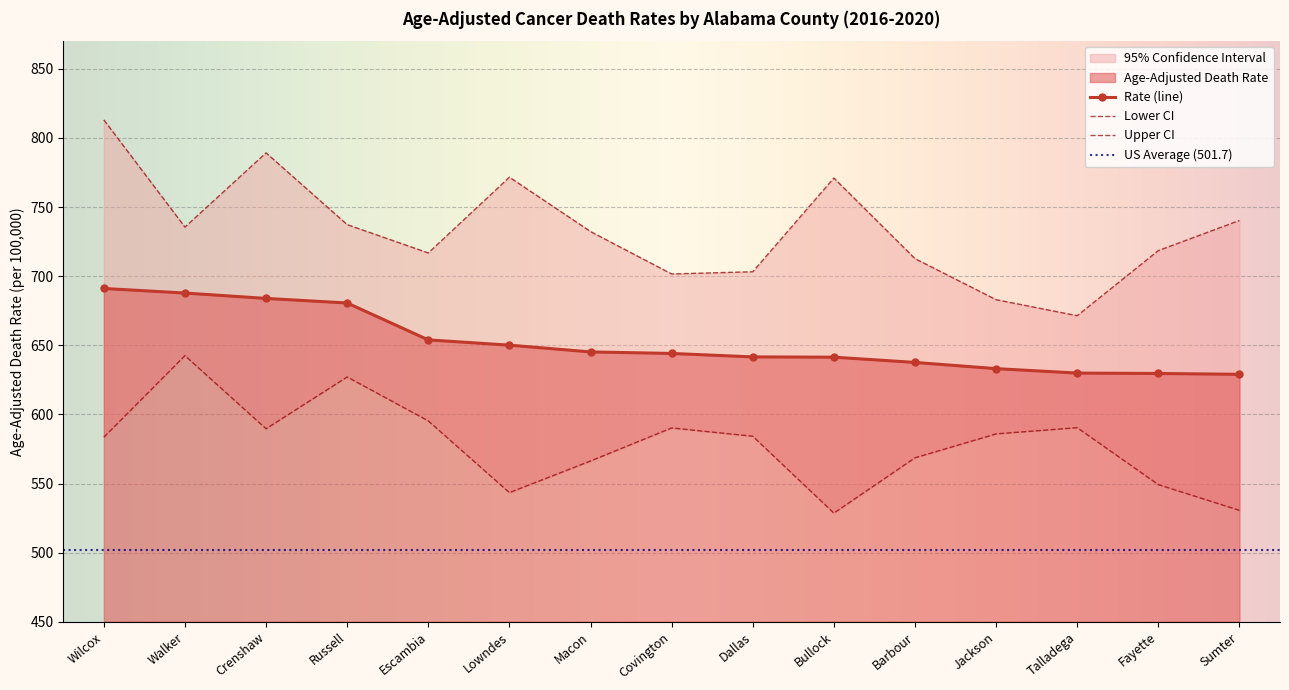

The value of Age-Adjusted Death Rate at Walker is 687.8. True or false?

True